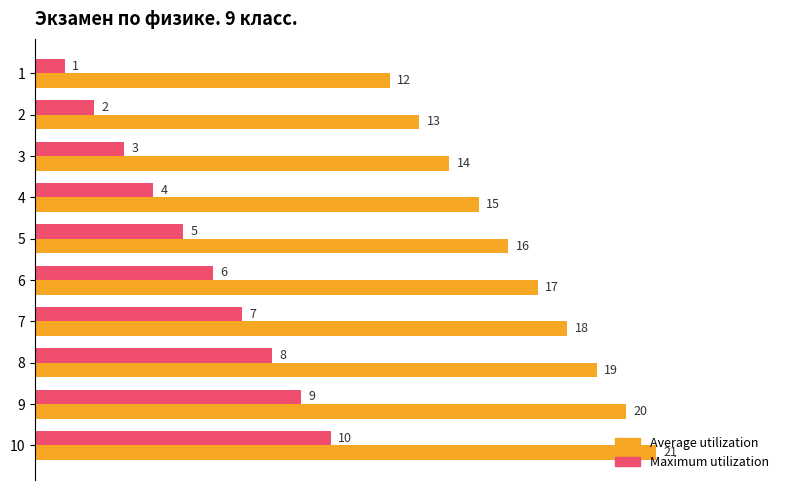

What is the difference between the highest and lowest values at 8?

11